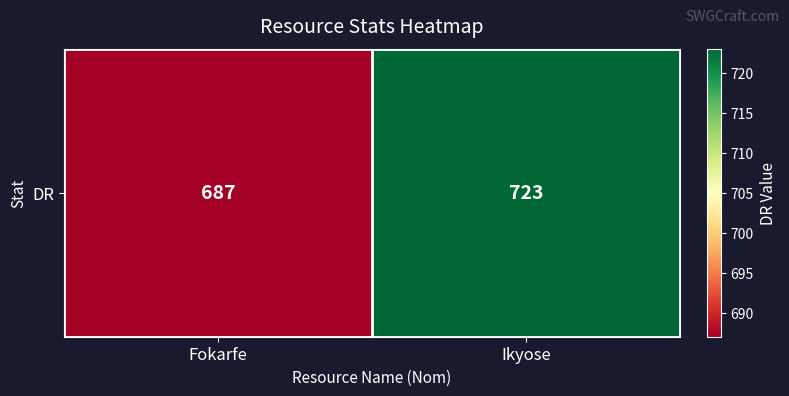

True or false: the data shows 687 at Fokarfe.

True